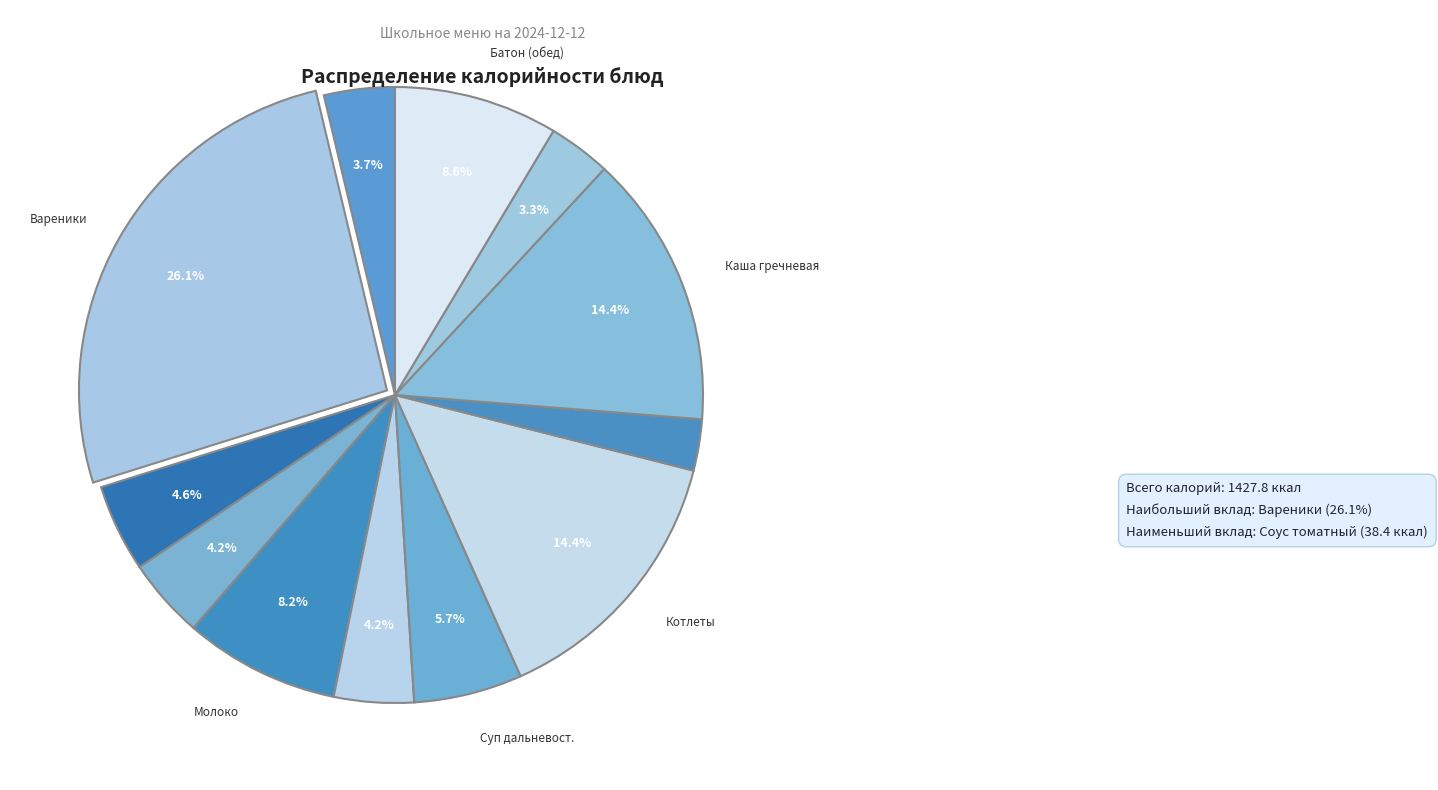

Count the number of slices in the pie.

12